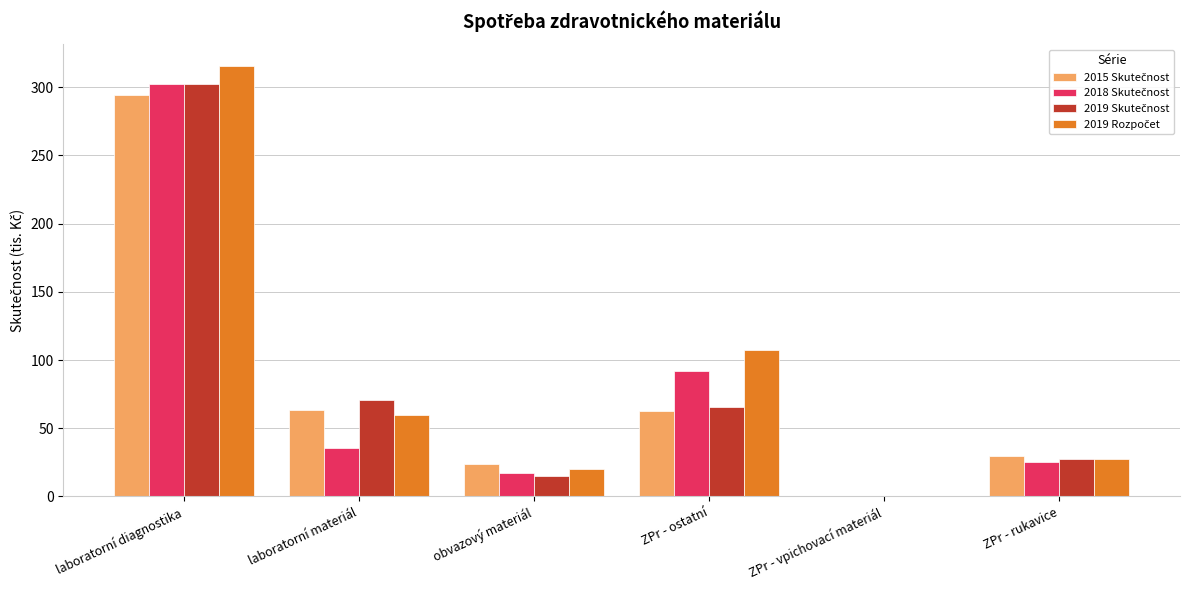

Which label corresponds to the largest value in the chart?

laboratorní diagnostika